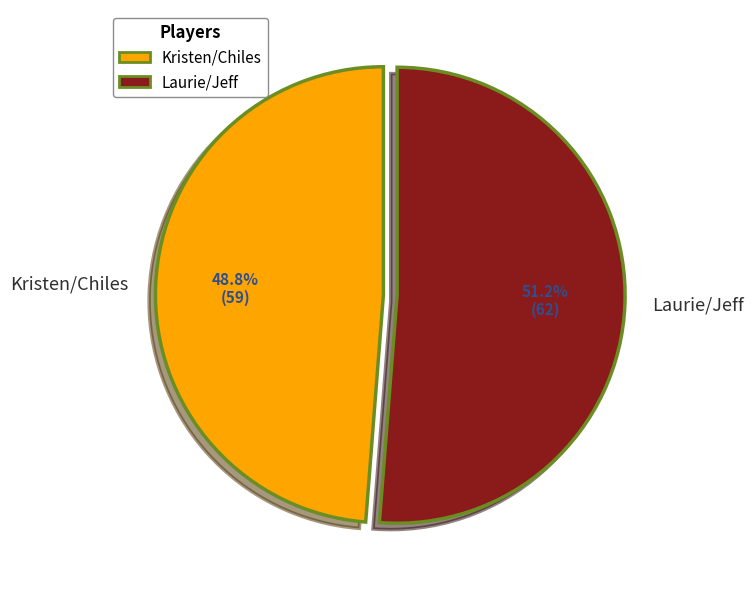

To the nearest percent, what is the average slice percentage?

50%